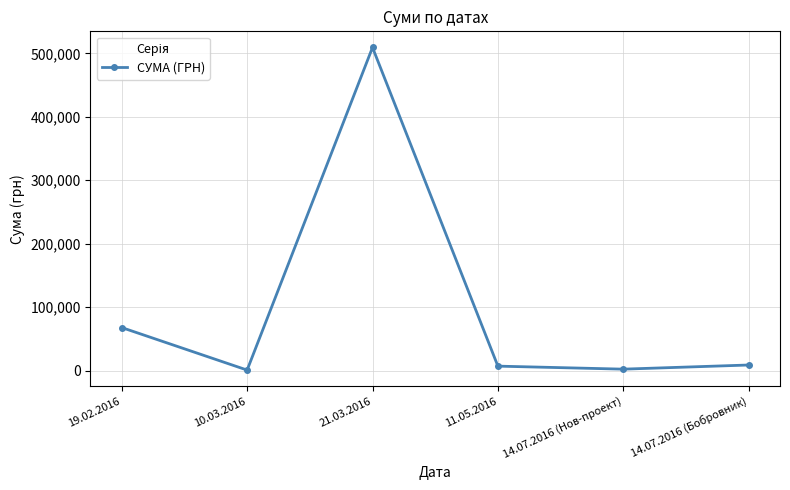

What is the change in value from 21.03.2016 to 14.07.2016 (Бобровник)?

-500223.7